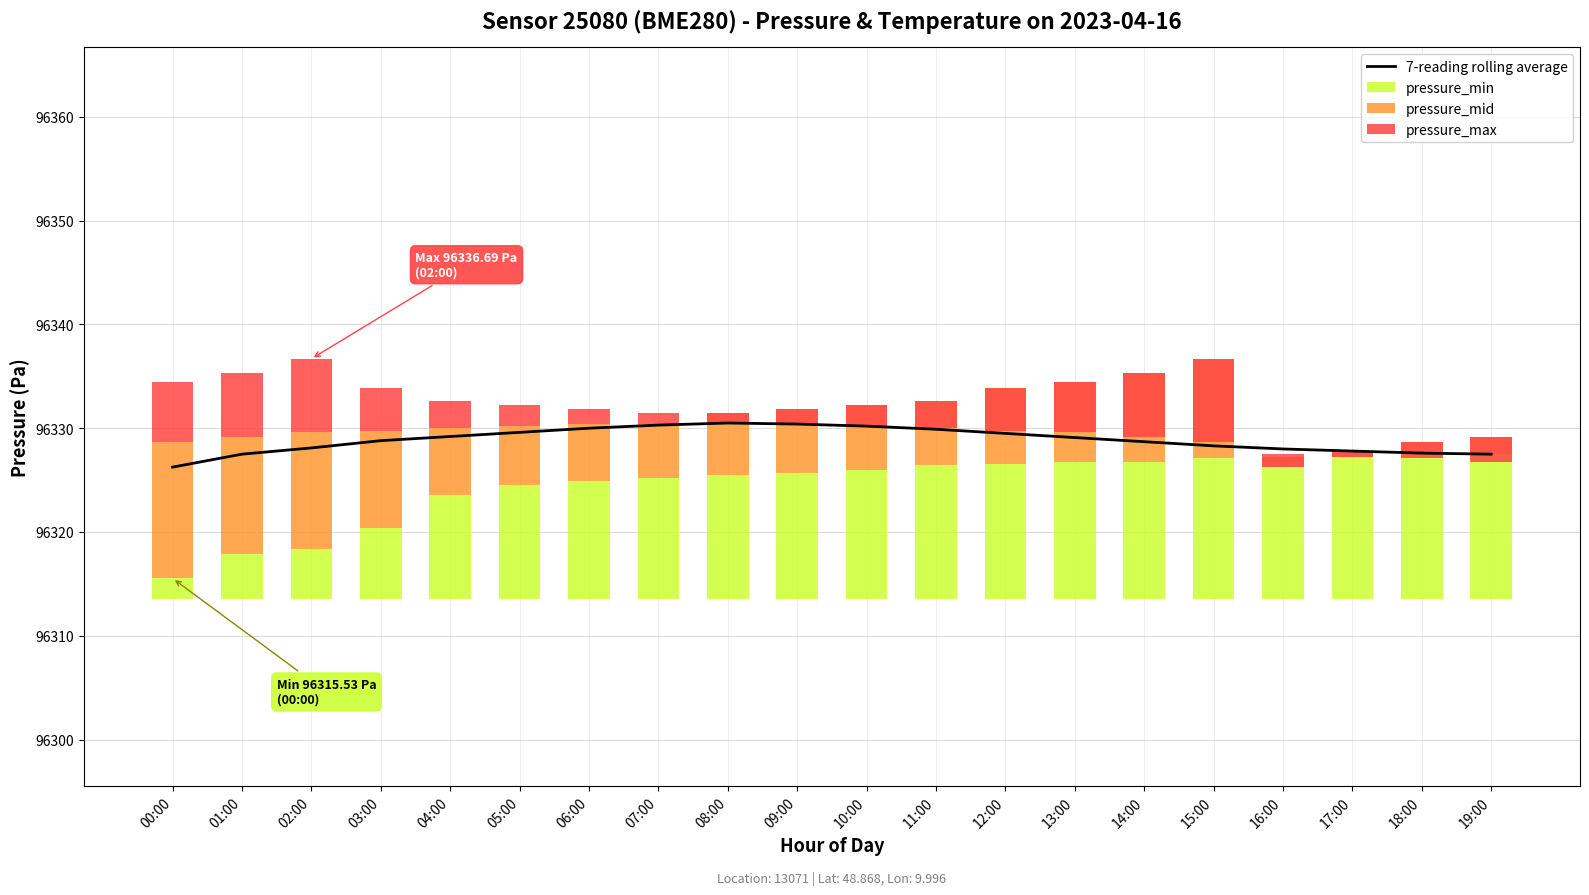

True or false: pressure_mid has a value of 2.5 at 03:00.

False